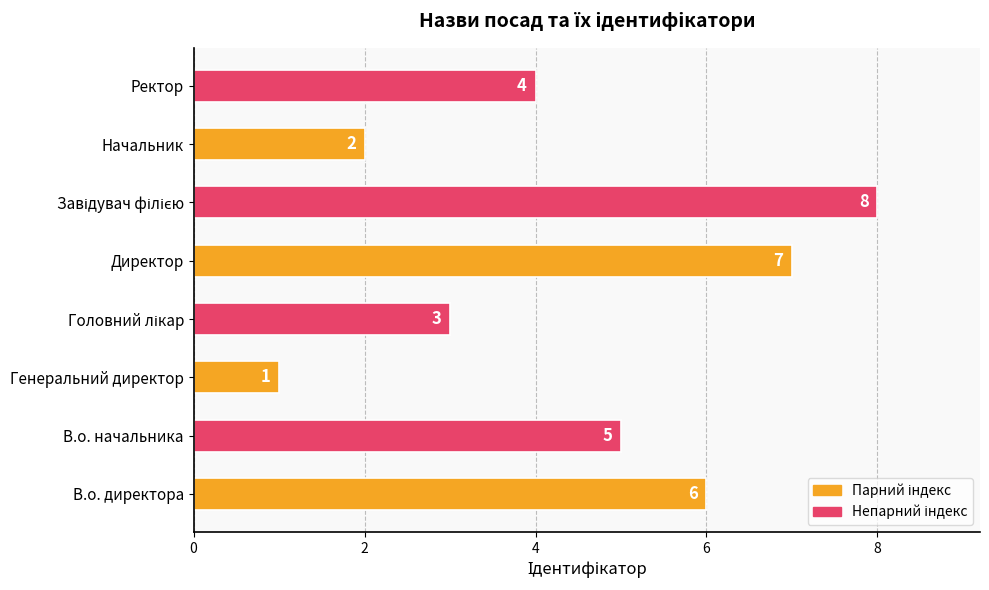

What is the difference between the maximum and minimum values?

7